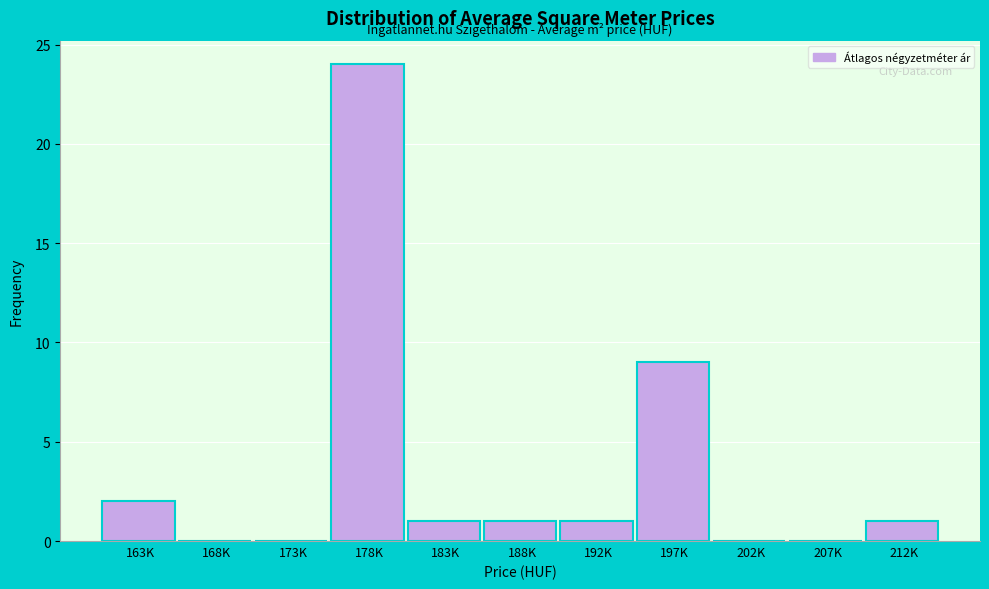

Reading left to right, what are all the values shown in this chart?

163K=2	168K=0	173K=0	178K=24	183K=1	188K=1	192K=1	197K=9	202K=0	207K=0	212K=1